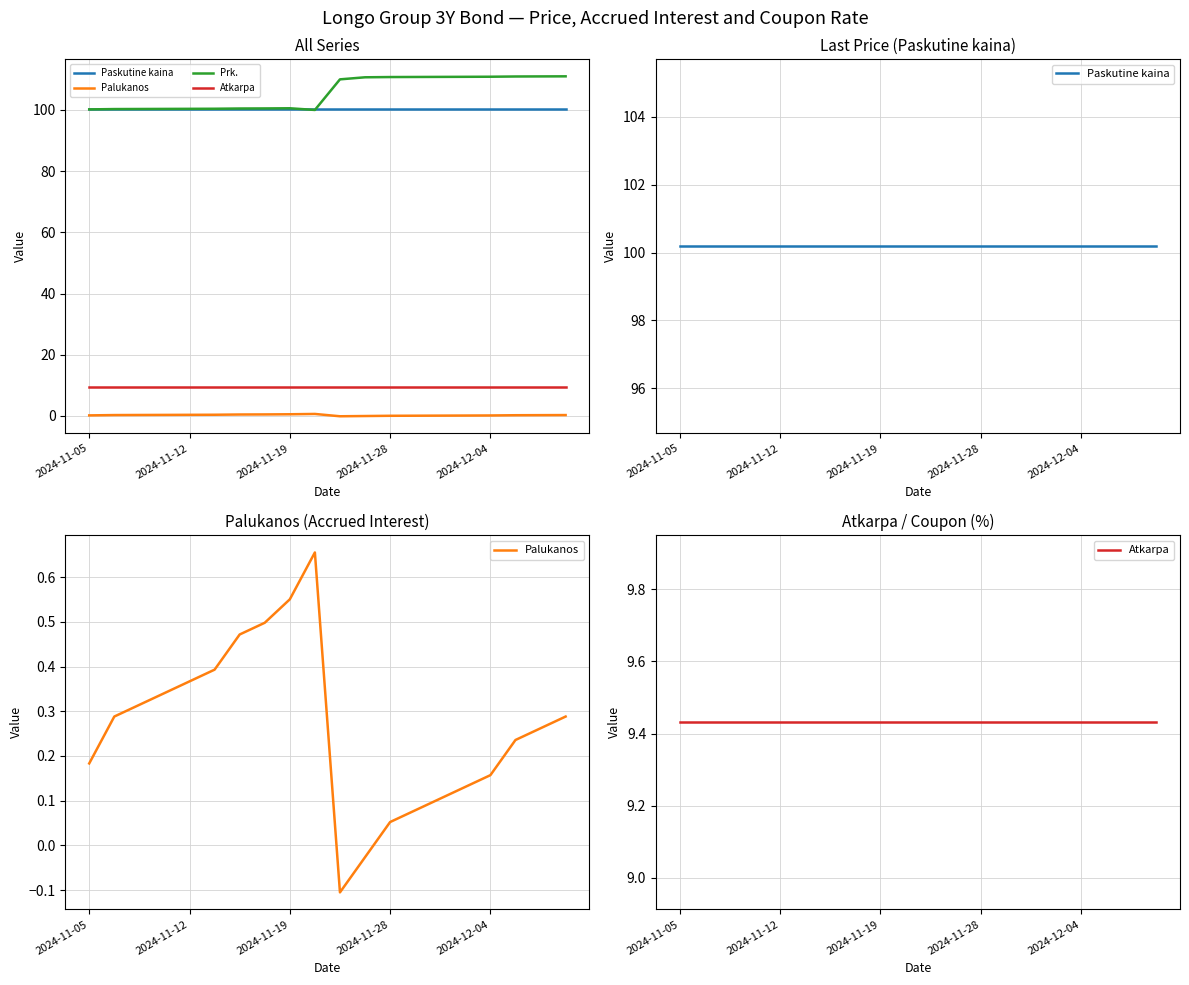

Does the chart have visible grid lines?

Yes